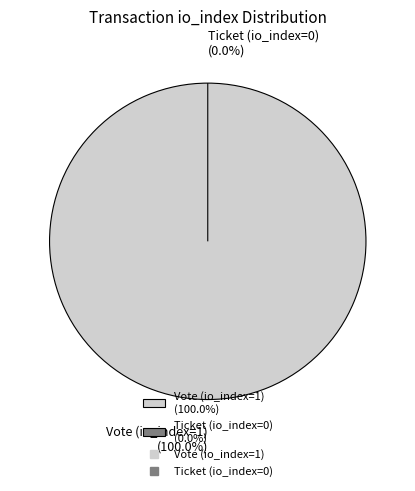

How many slices are in this pie chart?

2